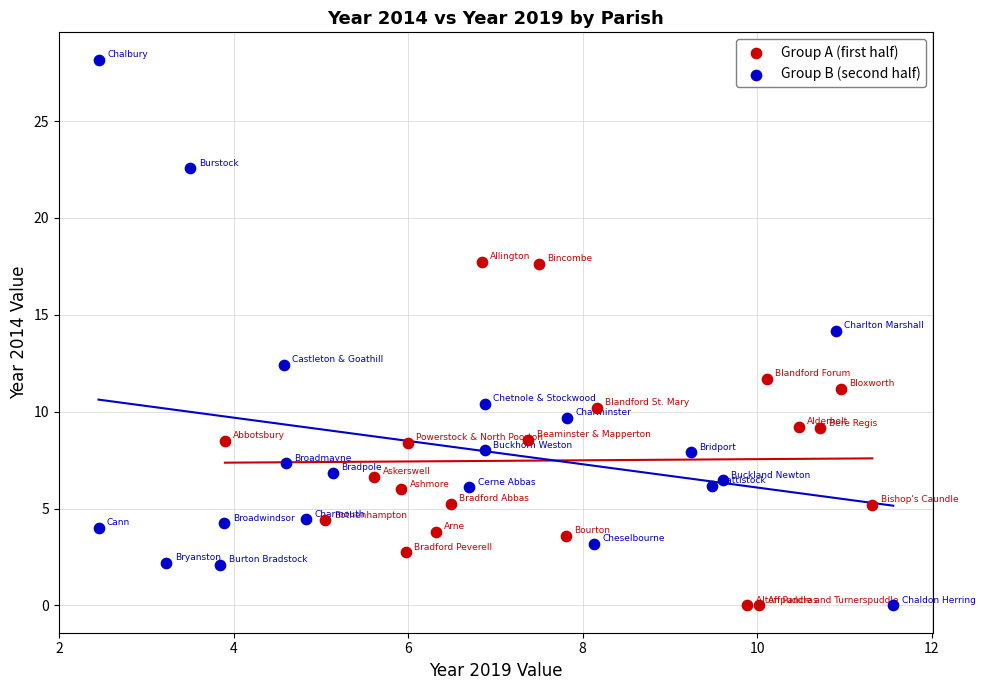

Which series has the largest Y range (max minus min)?

Group B (second half)